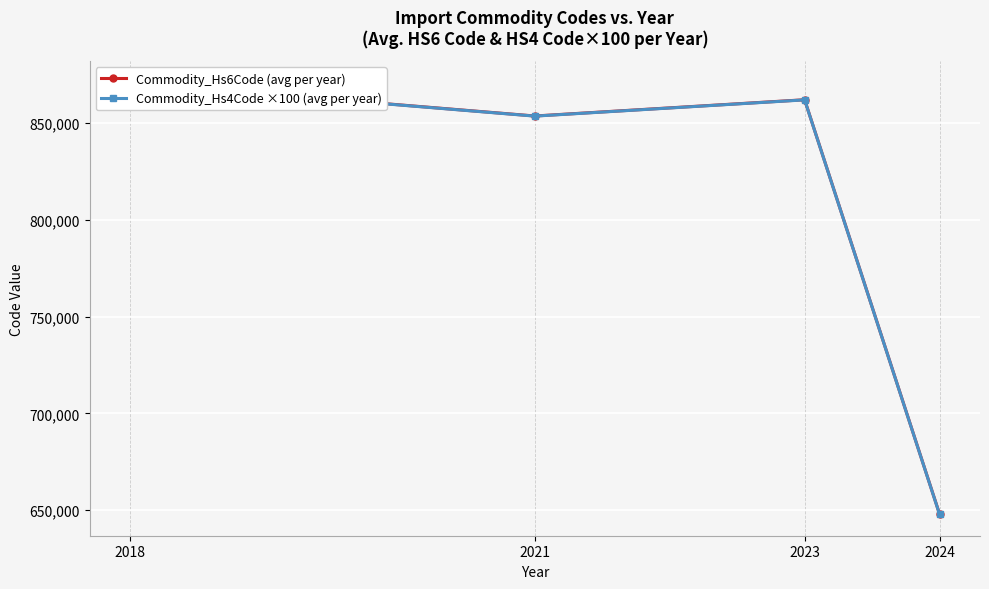

List the series in order of their peak value, lowest first.

Commodity_Hs4Code ×100 (avg per year), Commodity_Hs6Code (avg per year)